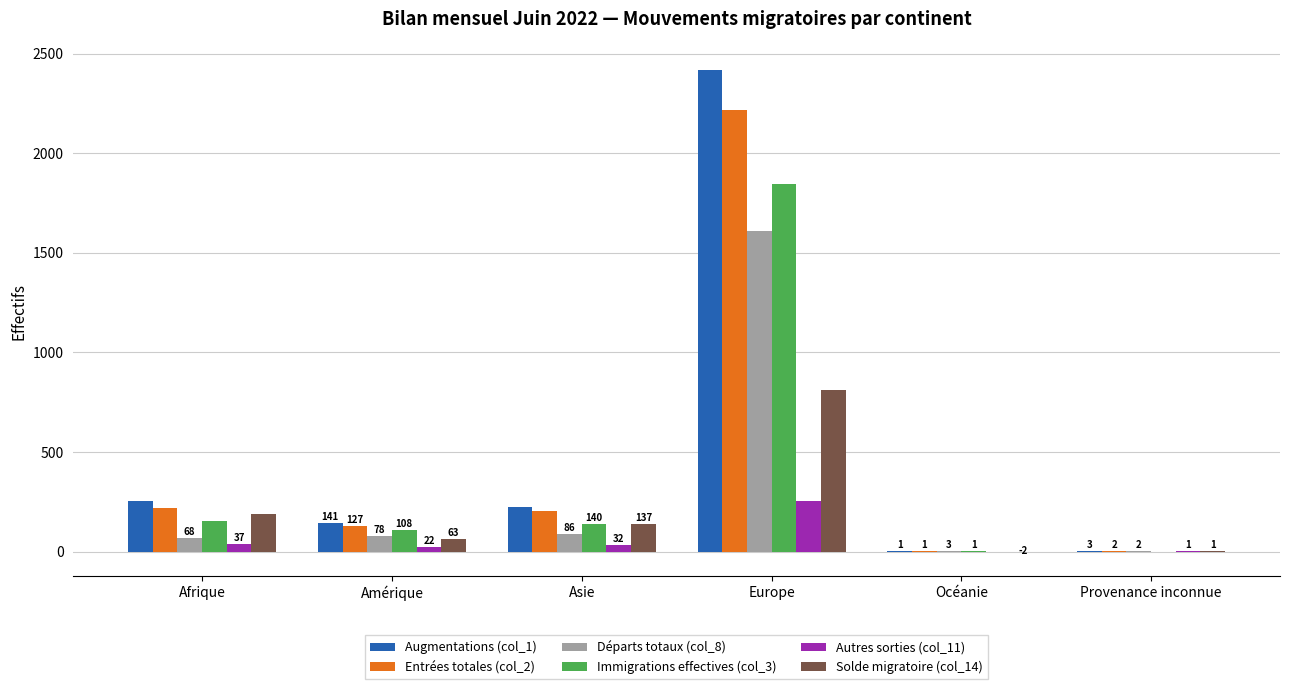

Is the value of Autres sorties (col_11) at Afrique greater than the value of Entrées totales (col_2) at Europe?

No